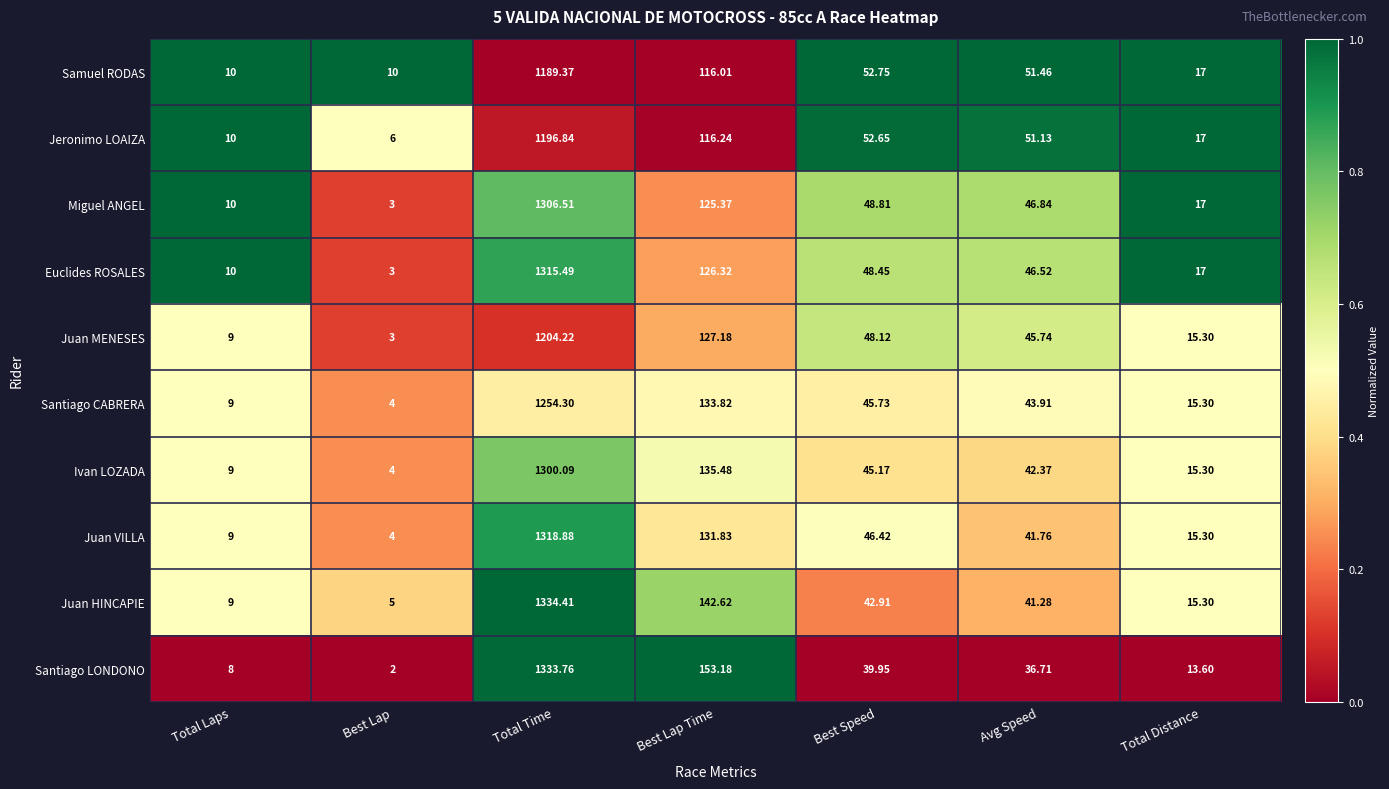

Which series changed the most between Best Lap and Best Speed?

Jeronimo LOAIZA